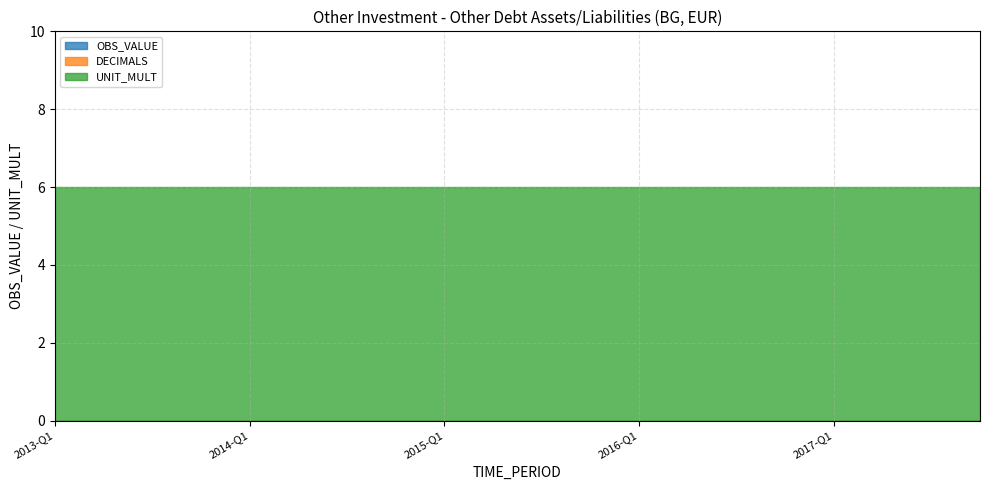

Reading right to left, transcribe all the data shown in this chart.

OBS_VALUE: 0	0	0	0	0	0	0	0	0	0	0	0	0	0	0	0	0	0	0	0
DECIMALS: 0	0	0	0	0	0	0	0	0	0	0	0	0	0	0	0	0	0	0	0
UNIT_MULT: 6	6	6	6	6	6	6	6	6	6	6	6	6	6	6	6	6	6	6	6